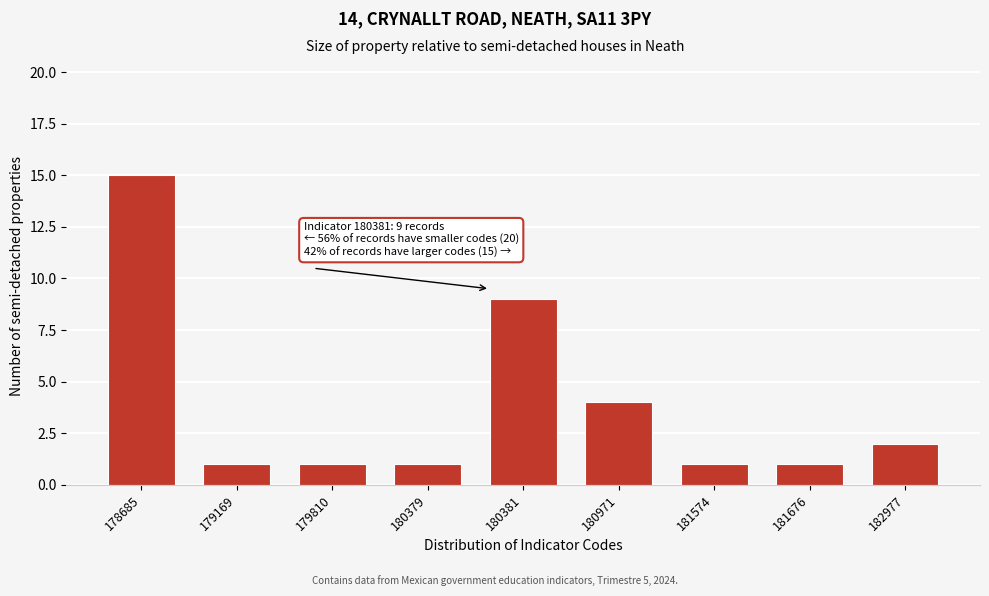

Reading left to right, what are all the values shown in this chart?

178685=15	179169=1	179810=1	180379=1	180381=9	180971=4	181574=1	181676=1	182977=2